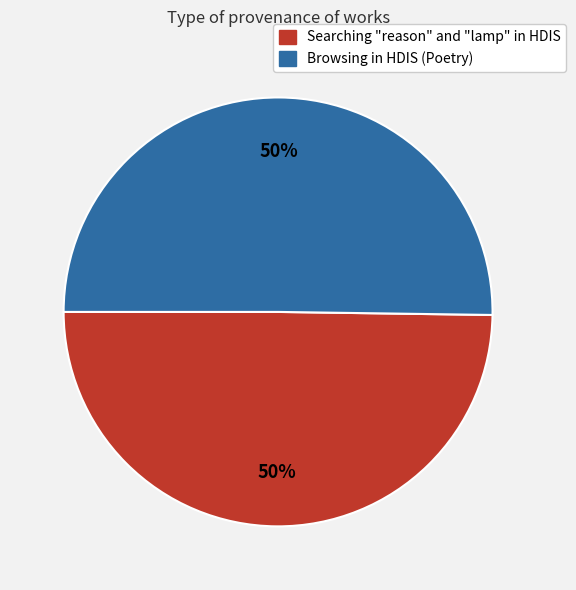

The Searching "reason" and "lamp" in HDIS slice represents 50% of the pie. True or false?

True